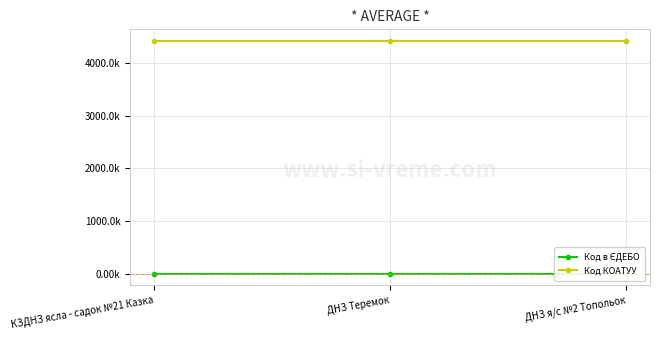

Is it true that Код в ЄДЕБО equals 0.2 at ДНЗ я/с №2 Топольок?

False